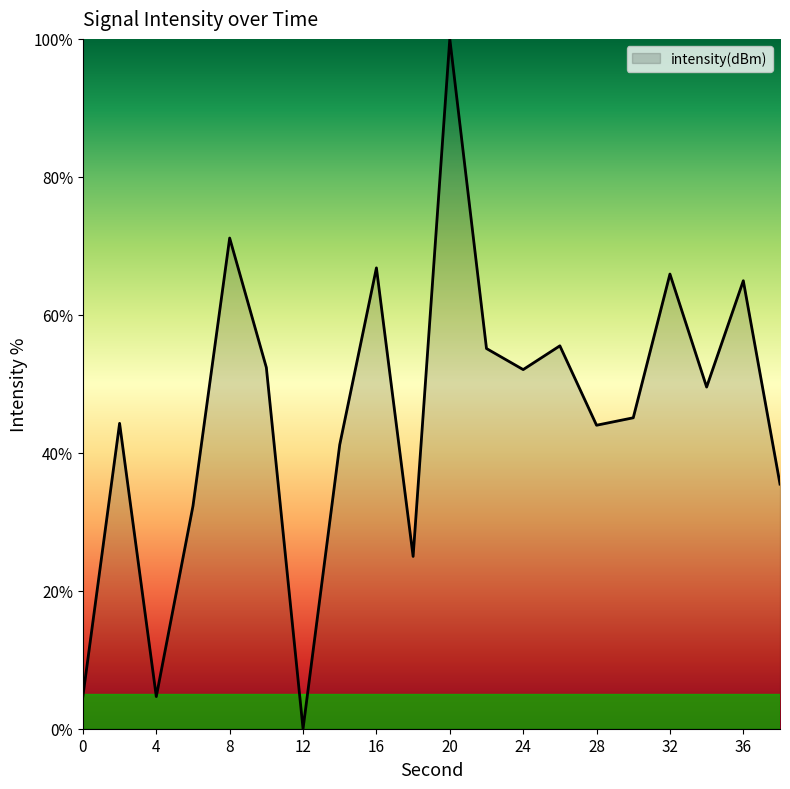

What is the maximum value shown in the chart?

100.0